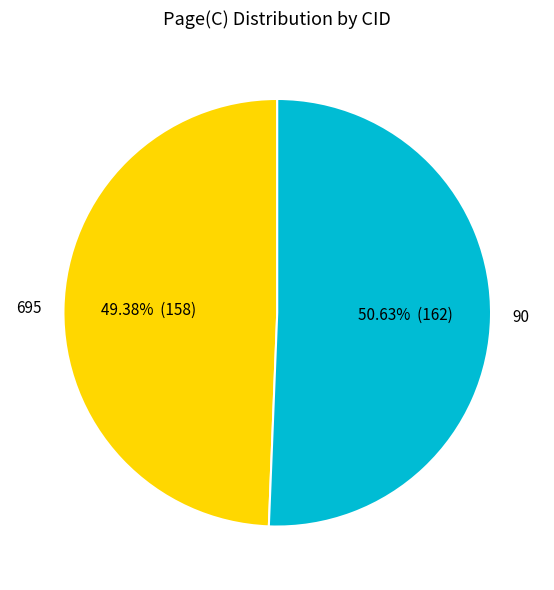

The 90 slice represents 44% of the pie. True or false?

False